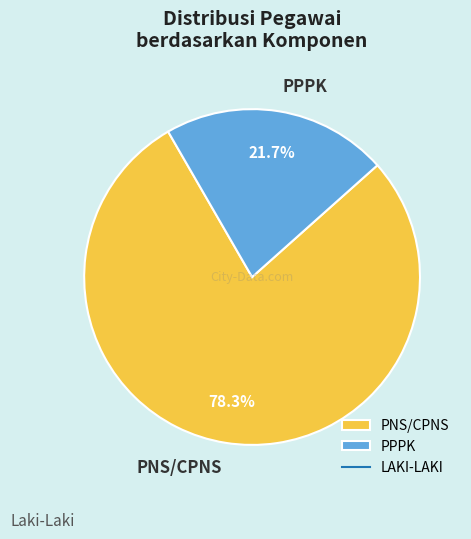

What is the ratio of the value at PPPK to the value at PNS/CPNS?

0.3